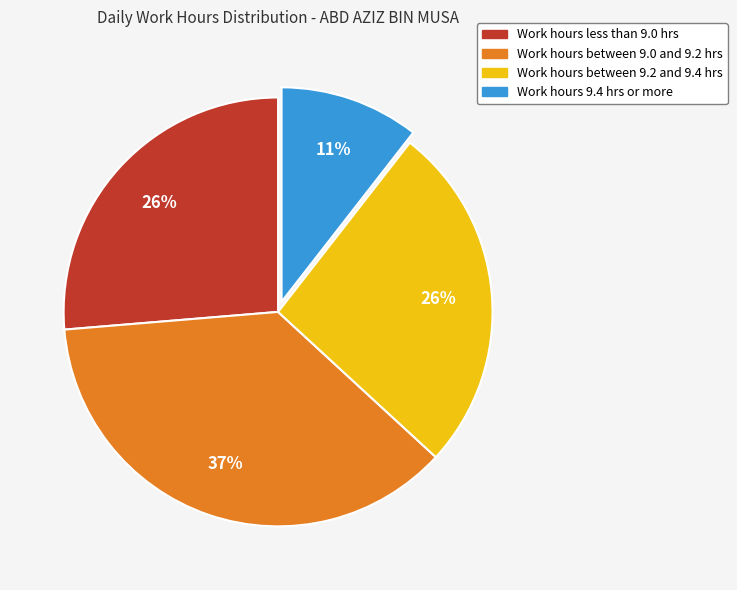

Which category has the biggest portion of the pie?

Work hours between 9.0 and 9.2 hrs